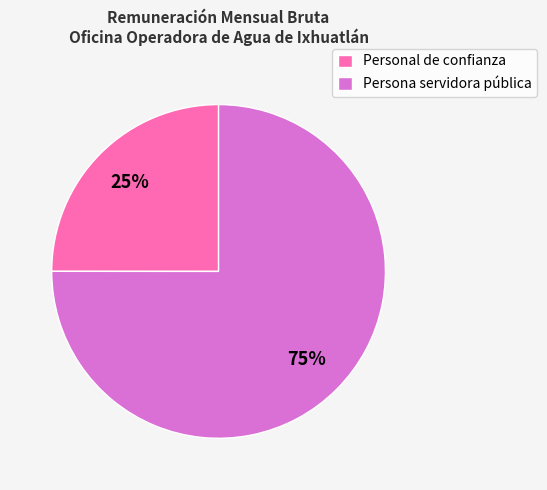

How many segments does this pie chart have?

2